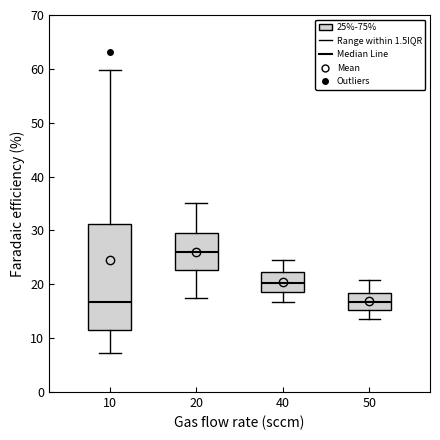

Reading left to right, transcribe this box plot: for each box, give where its median line is, the range the box spans, and where its two whiskers end, as read against the y-axis. The values are not printed on the chart, so give them approximately, as read against the axis.

10: median 17, box 12 to 31, whiskers 7 to 60
20: median 26, box 23 to 29, whiskers 17 to 35
40: median 20, box 19 to 22, whiskers 17 to 25
50: median 17, box 15 to 18, whiskers 14 to 21